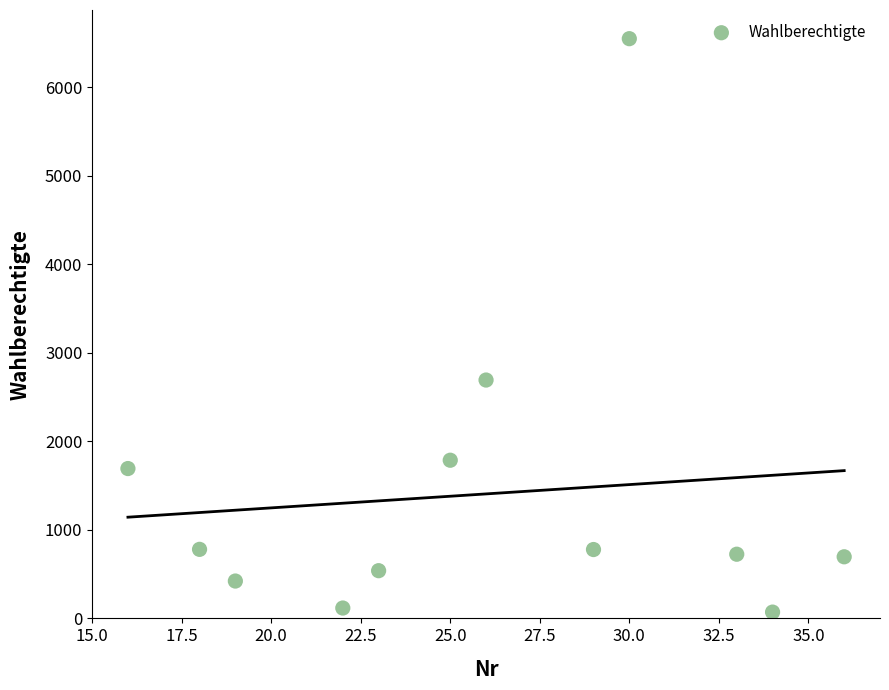

What is the range of Y values (max minus min)?

6479